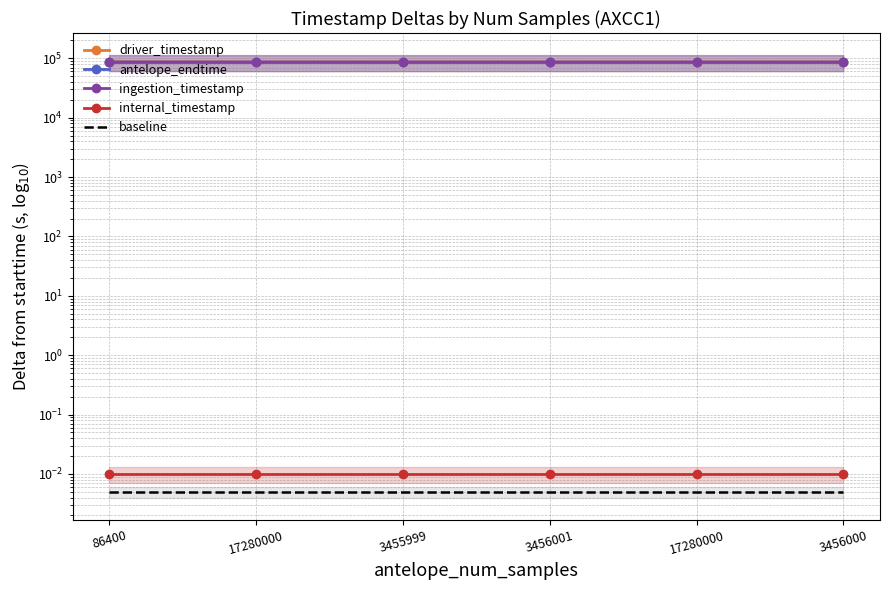

What is the label of the 4th point from the left?

3456001